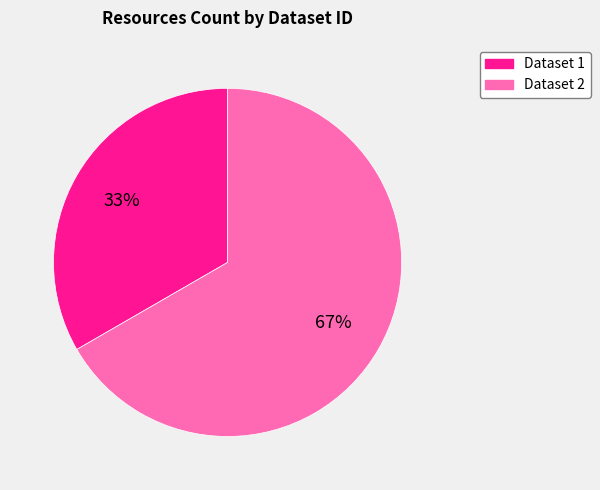

Rank the categories by value from lowest to highest.

Dataset 1, Dataset 2